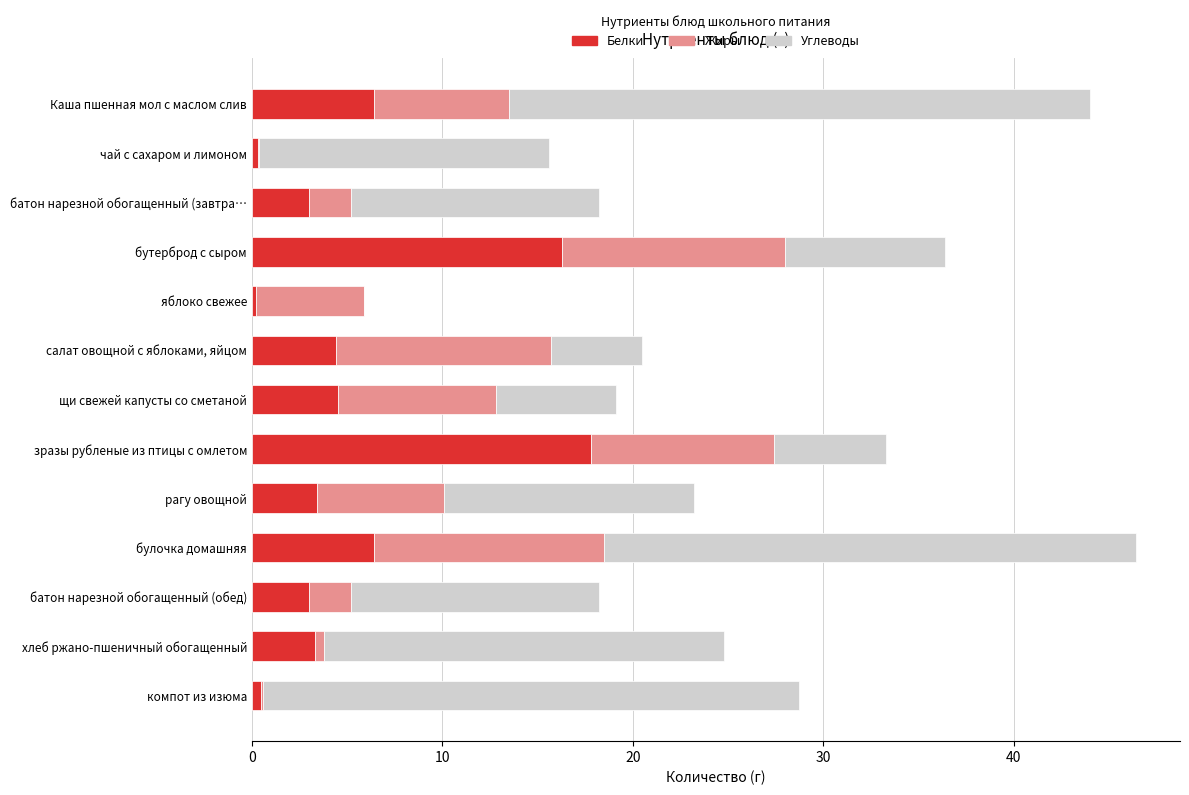

At which label does Белки reach its peak?

зразы рубленые из птицы с омлетом